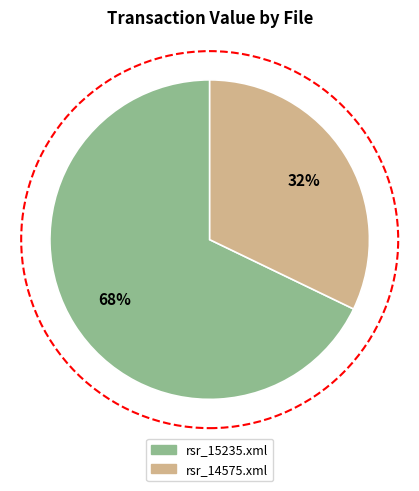

How many segments does this pie chart have?

2